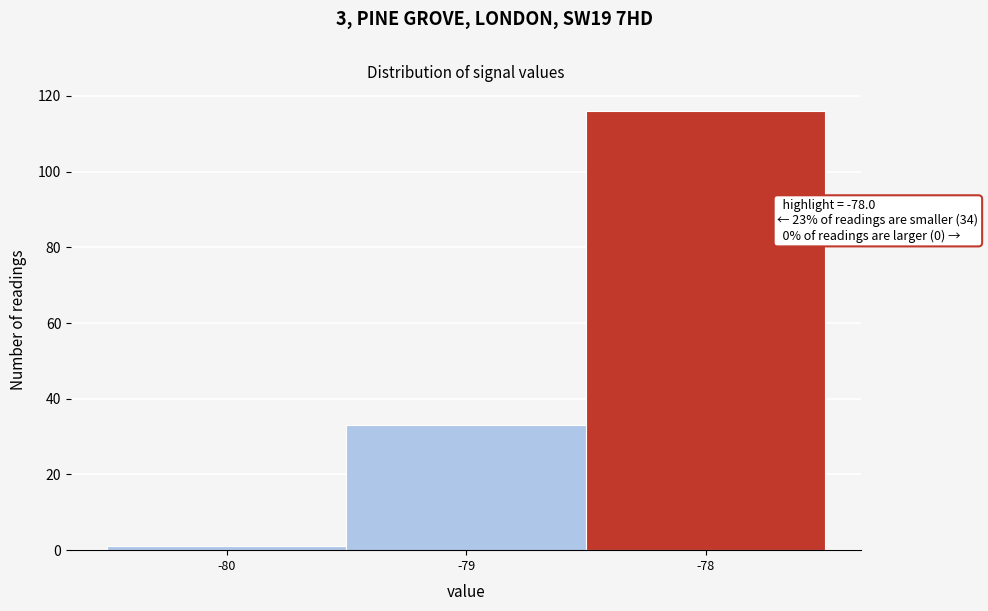

Which range on the x-axis has the tallest bar?

-78.5 to -77.5